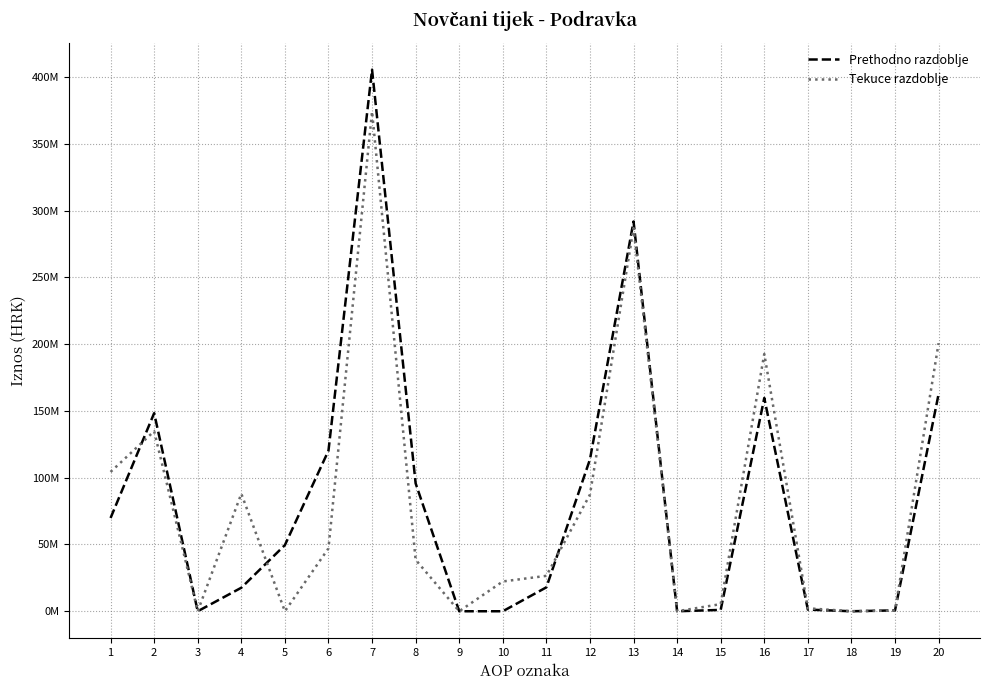

Which series has the widest spread of values?

Prethodno razdoblje